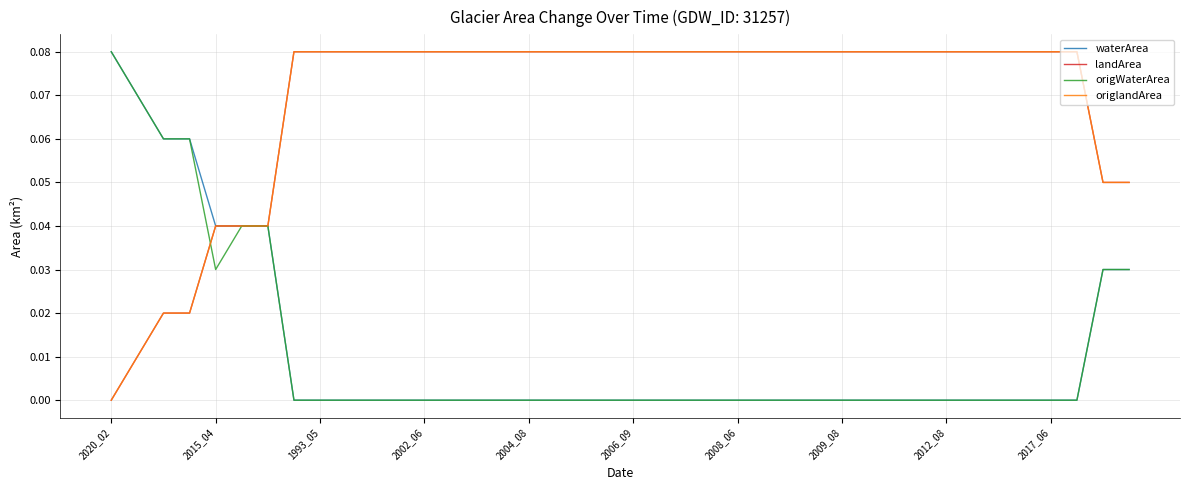

True or false: waterArea and origWaterArea cross at least once.

False